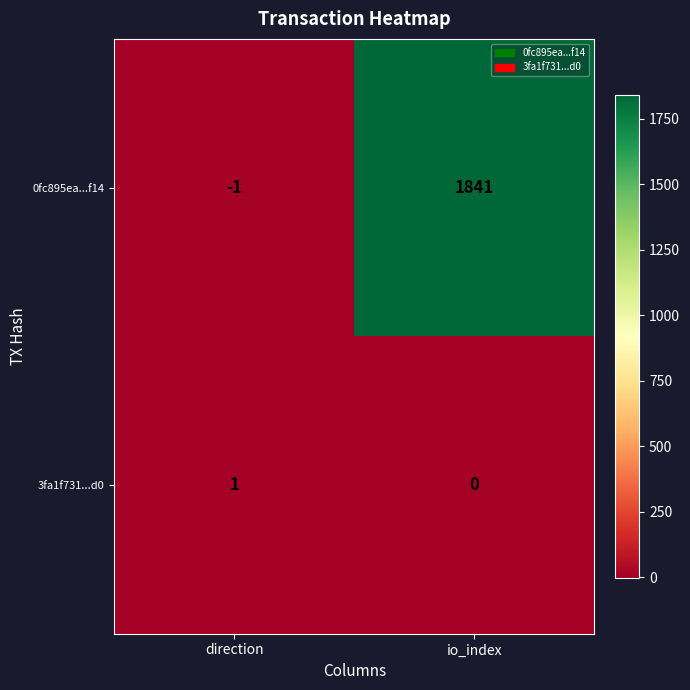

What is the difference between the maximum and minimum values in the 0fc895ea...f14 series?

1842